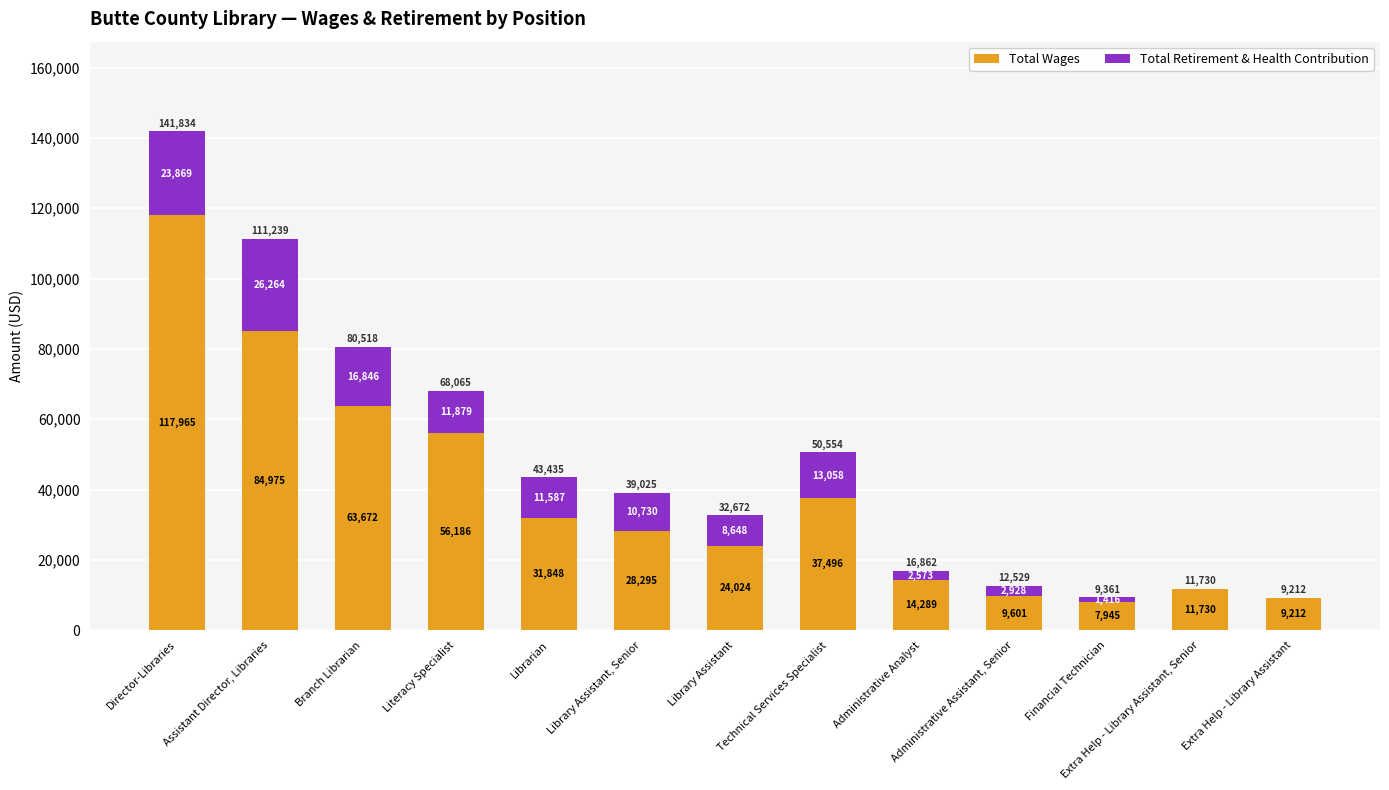

The value of Total Wages at Library Assistant, Senior is 17583. True or false?

False